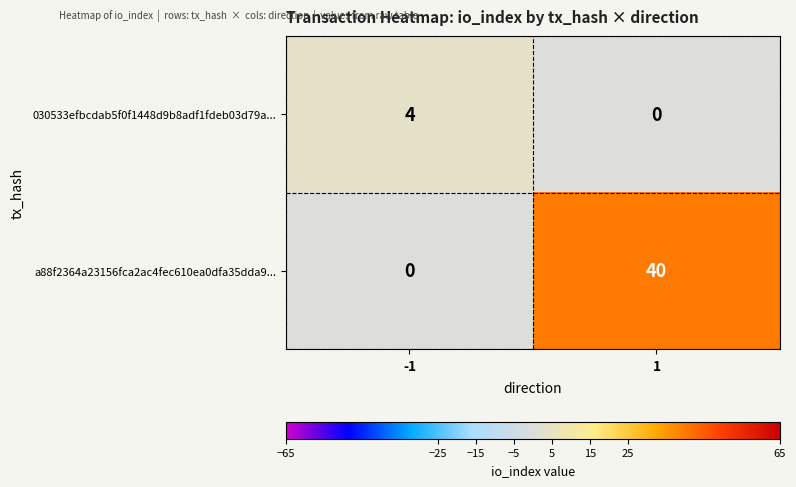

Between -1 and 1, which series saw the biggest shift?

a88f2364a23156fca2ac4fec610ea0dfa35dda9...